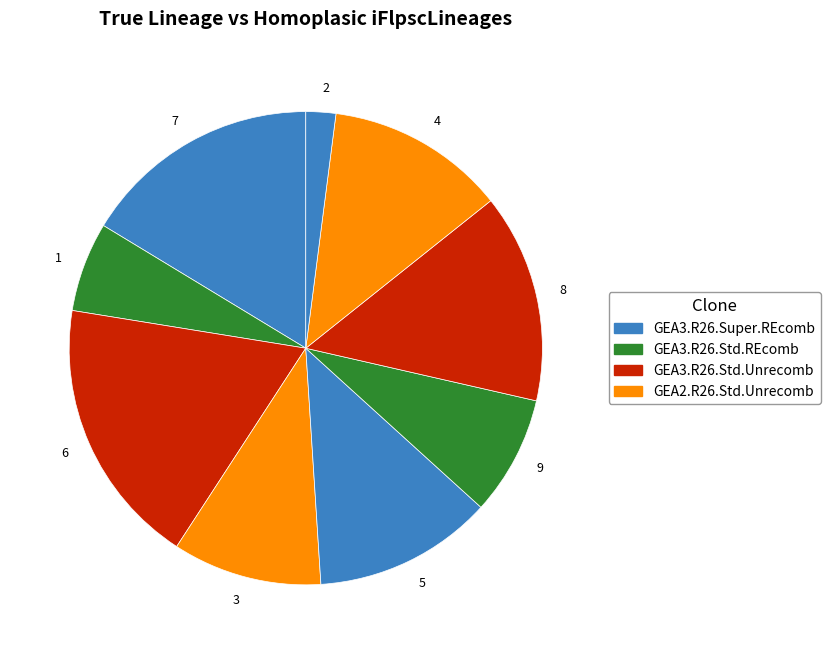

The 7 slice represents 24% of the pie. True or false?

False